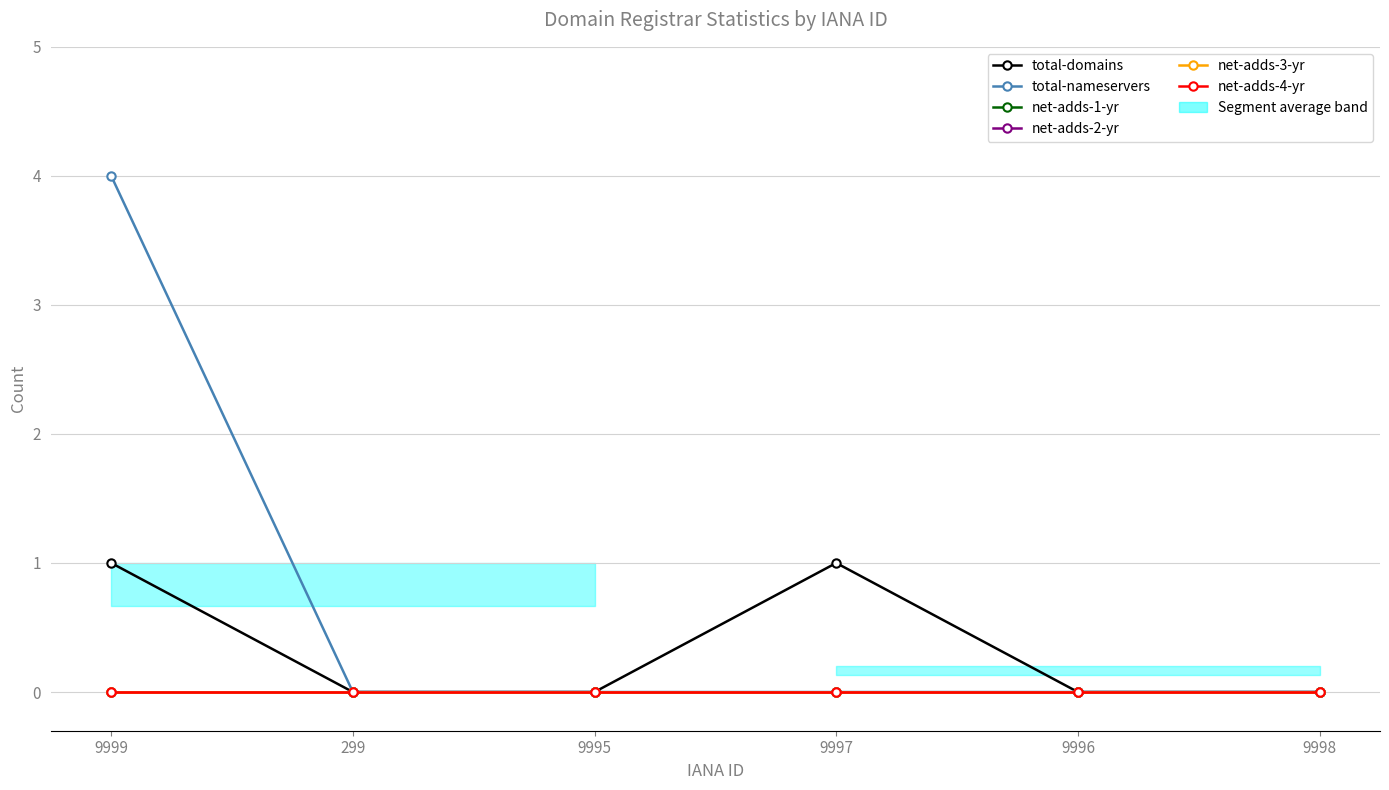

How many lines are shown in the chart?

6